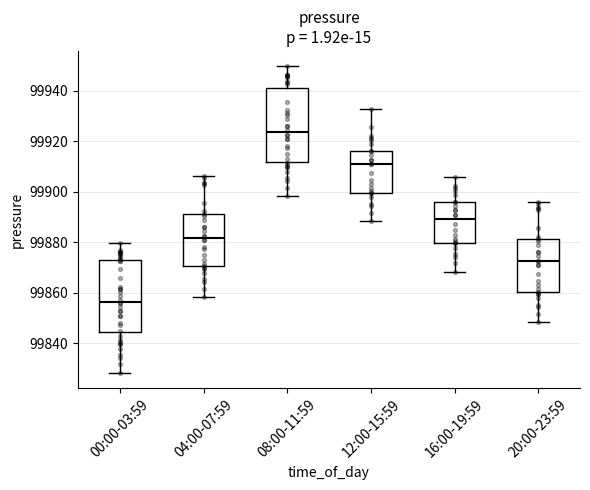

Where does the lower whisker of the box for 16:00-19:59 end on the y-axis? The values are not printed on the chart, so give them approximately, as read against the axis.

99868